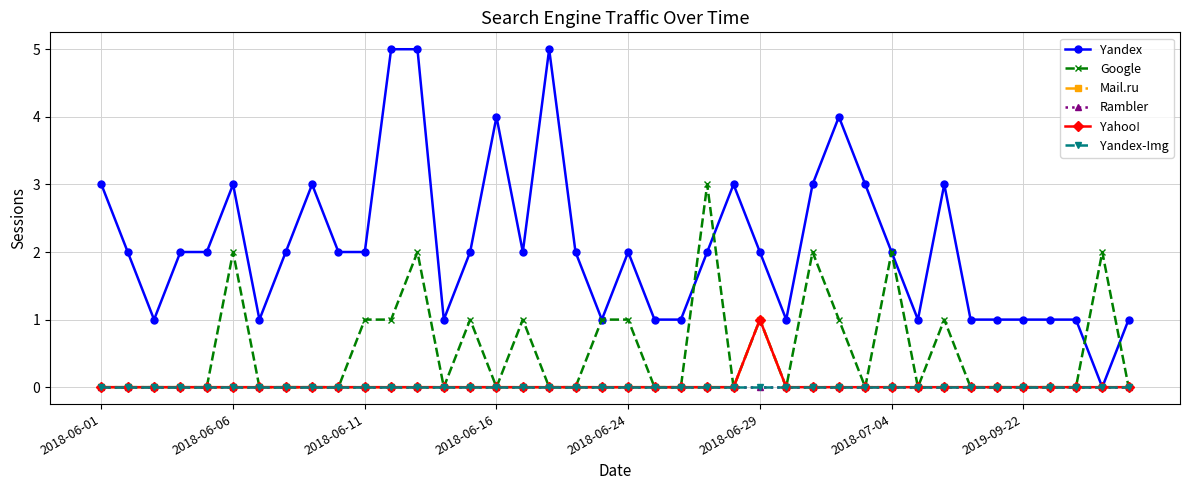

At how many categories does at least one series exceed 0?

40